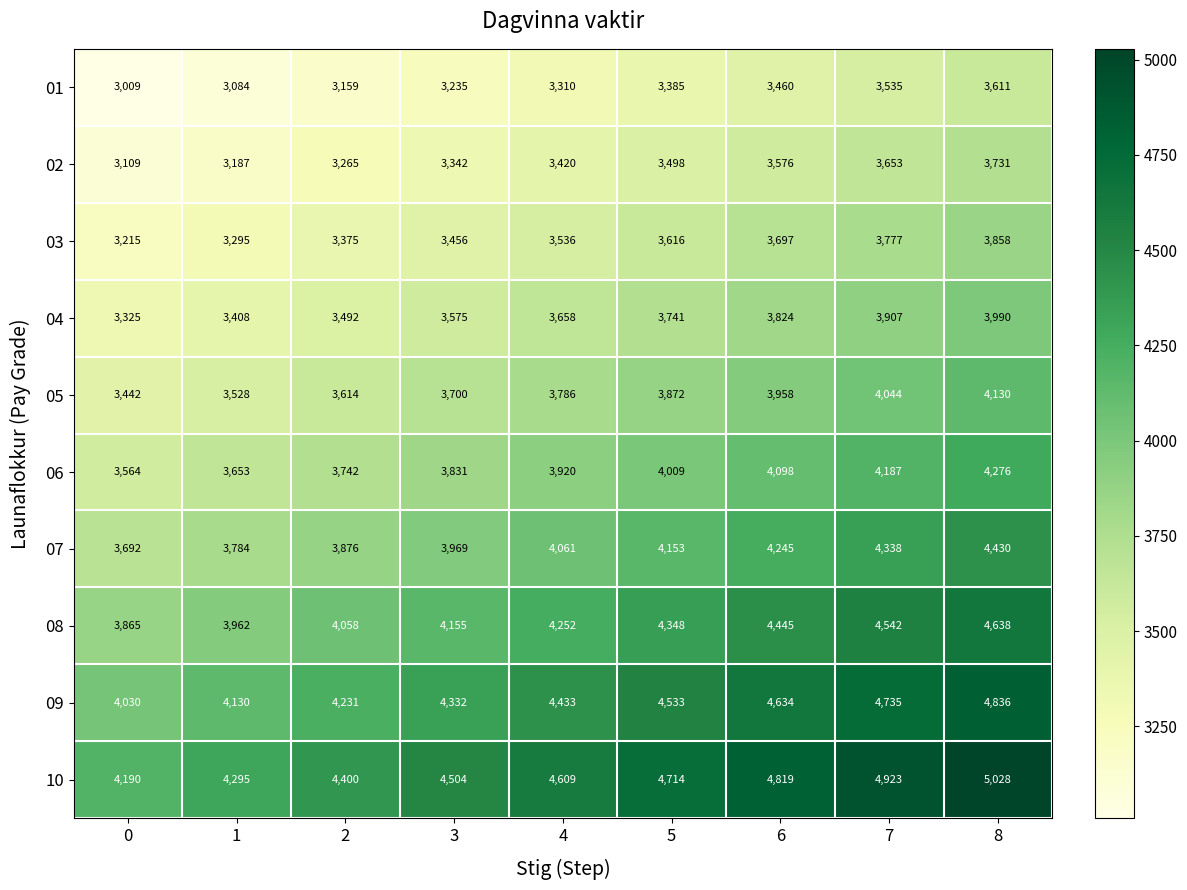

What is the approximate value of 10 at 1?

4295